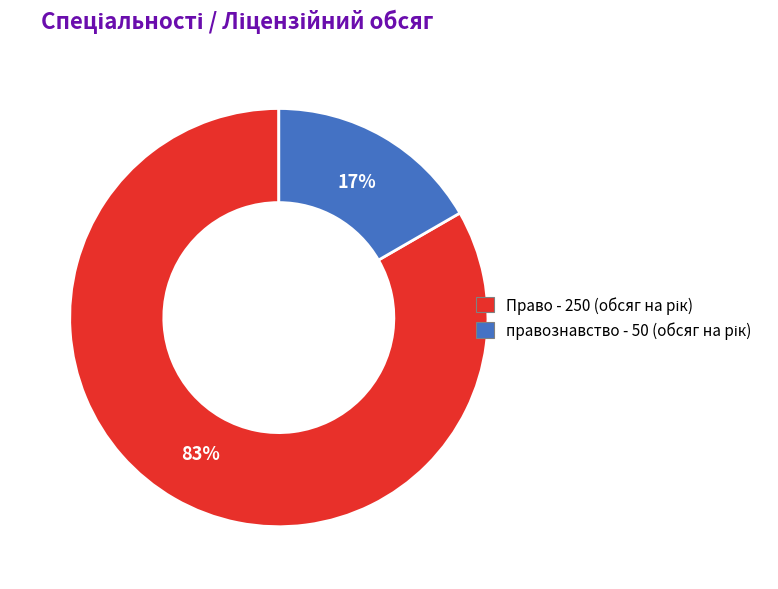

How many segments does this pie chart have?

2